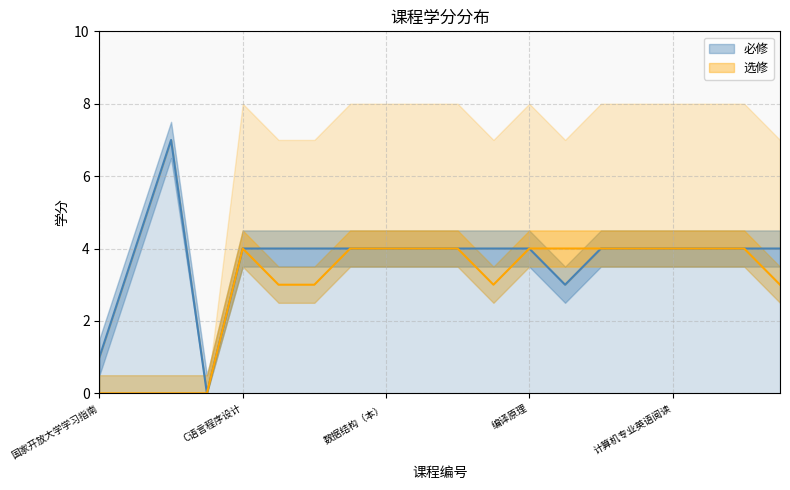

True or false: 必修 has more than 0 interior local peaks.

True